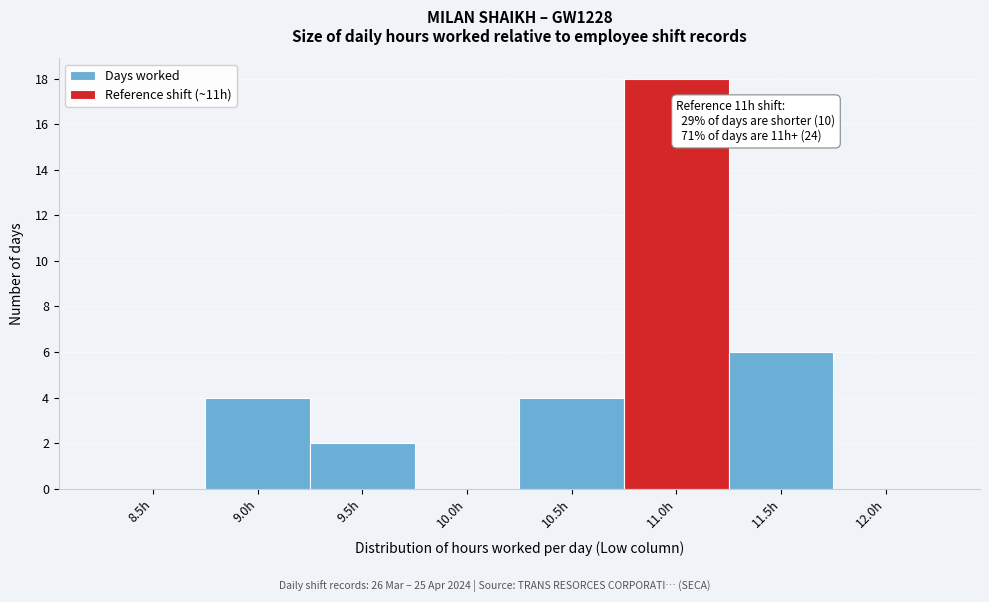

Reading right to left, what are all the values shown in this chart?

12.0h=0	11.5h=6	11.0h=18	10.5h=4	10.0h=0	9.5h=2	9.0h=4	8.5h=0